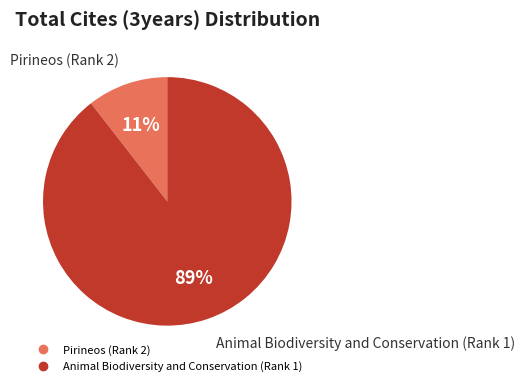

To the nearest percent, what is the average slice percentage?

50%